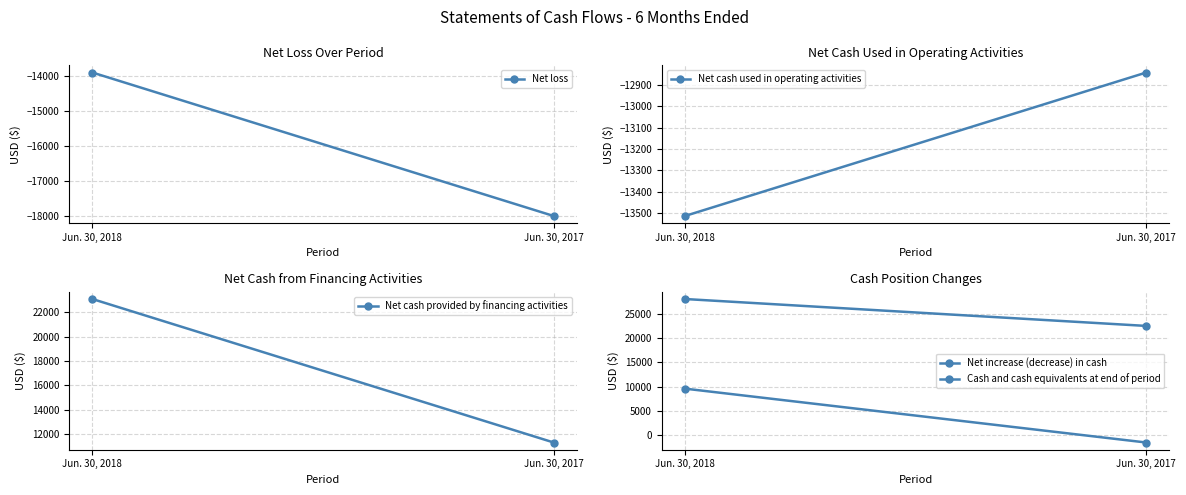

List the series in order of their peak value, lowest first.

Net loss, Net cash used in operating activities, Net increase (decrease) in cash, Net cash provided by financing activities, Cash and cash equivalents at end of period